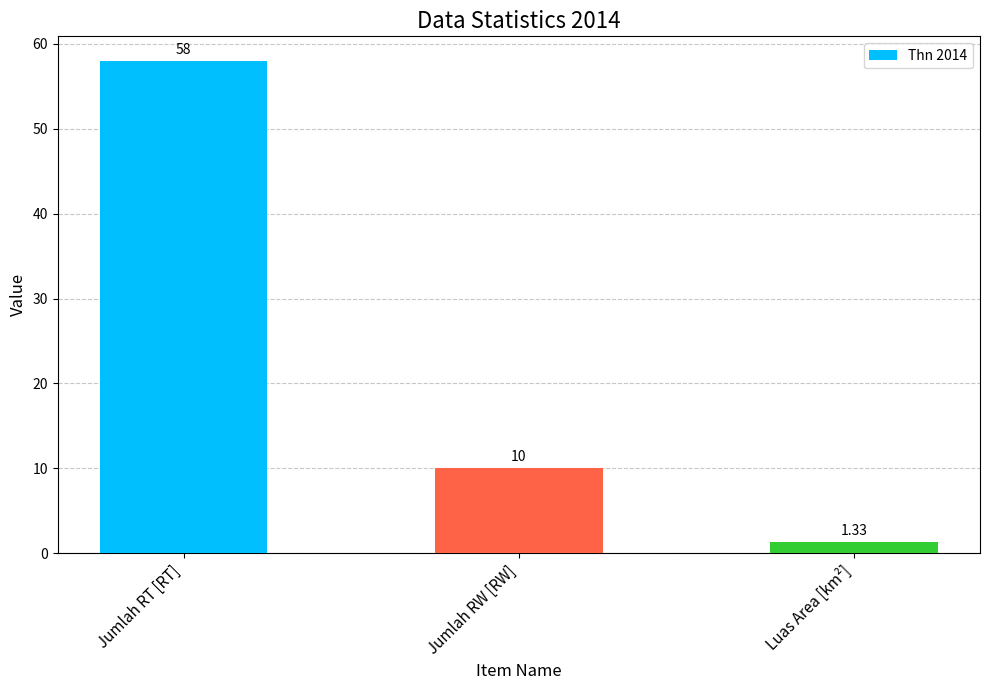

How many data points does each series have?

3